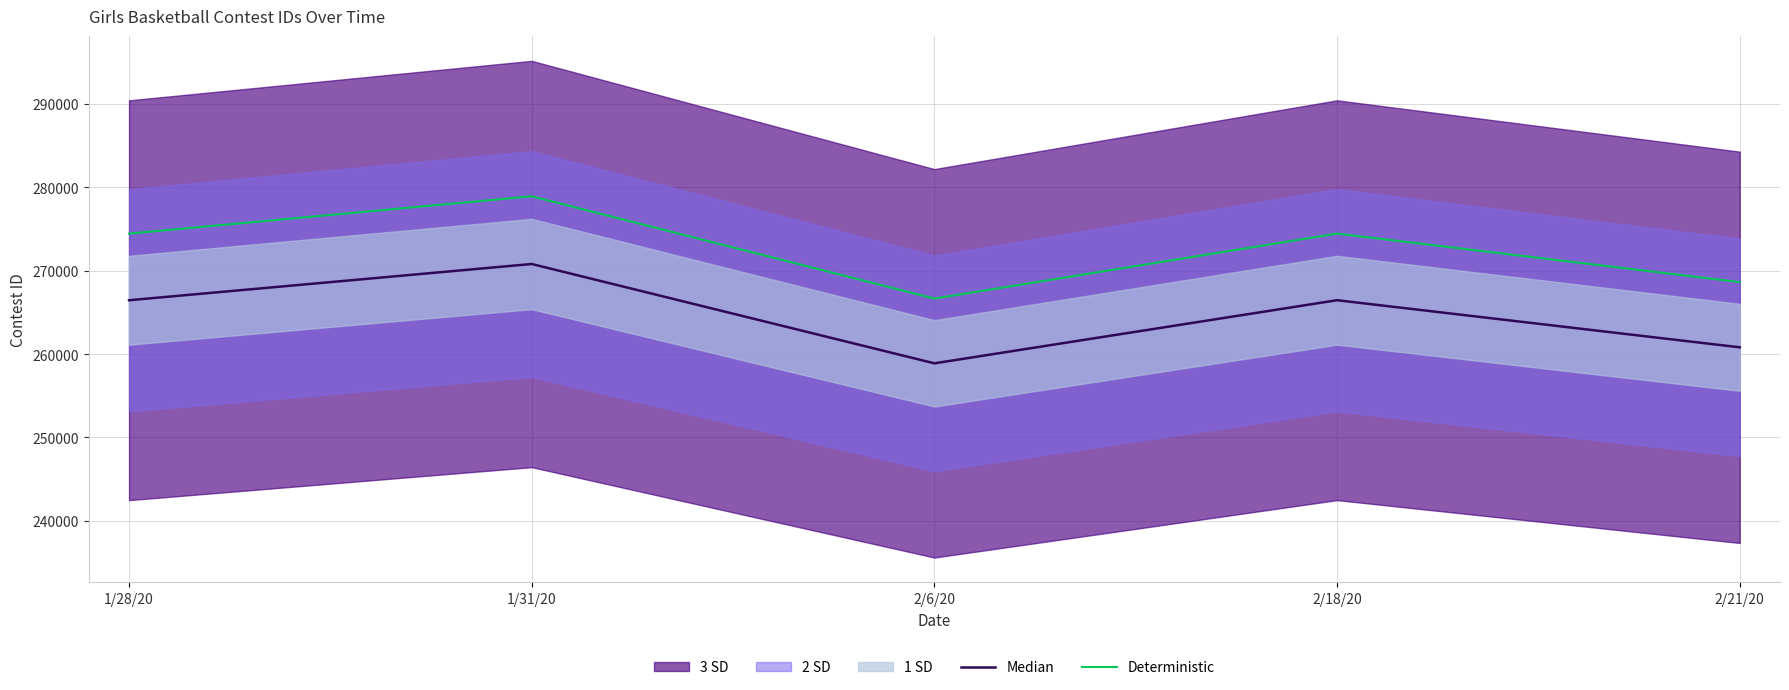

Between 1/28/20 and 1/31/20, which series saw the biggest shift?

Deterministic